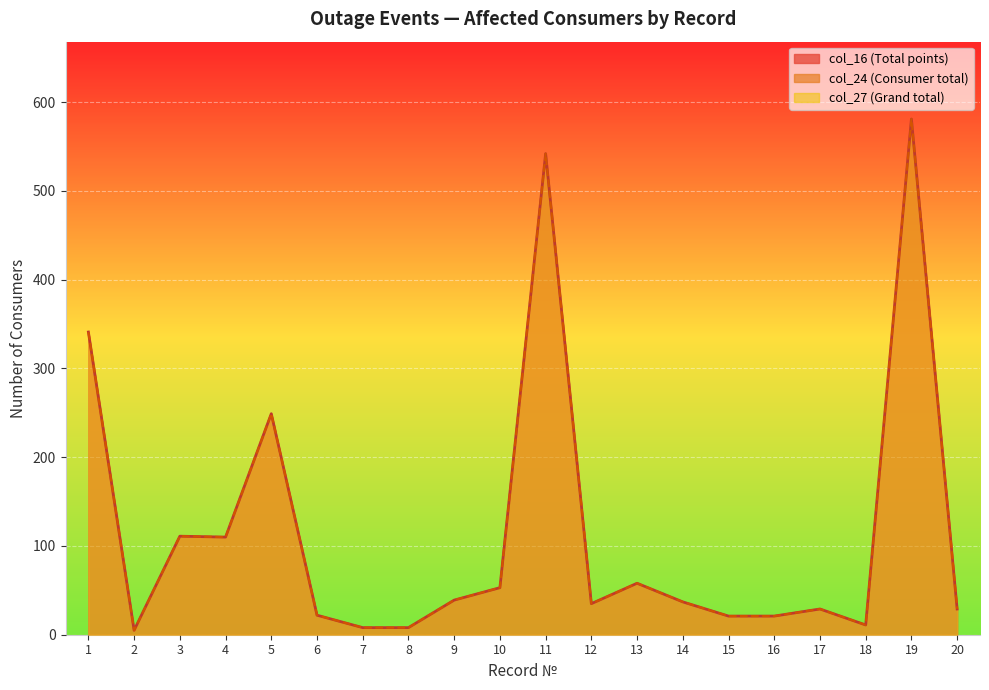

True or false: col_24 (Consumer total) and col_27 (Grand total) cross at least once.

False